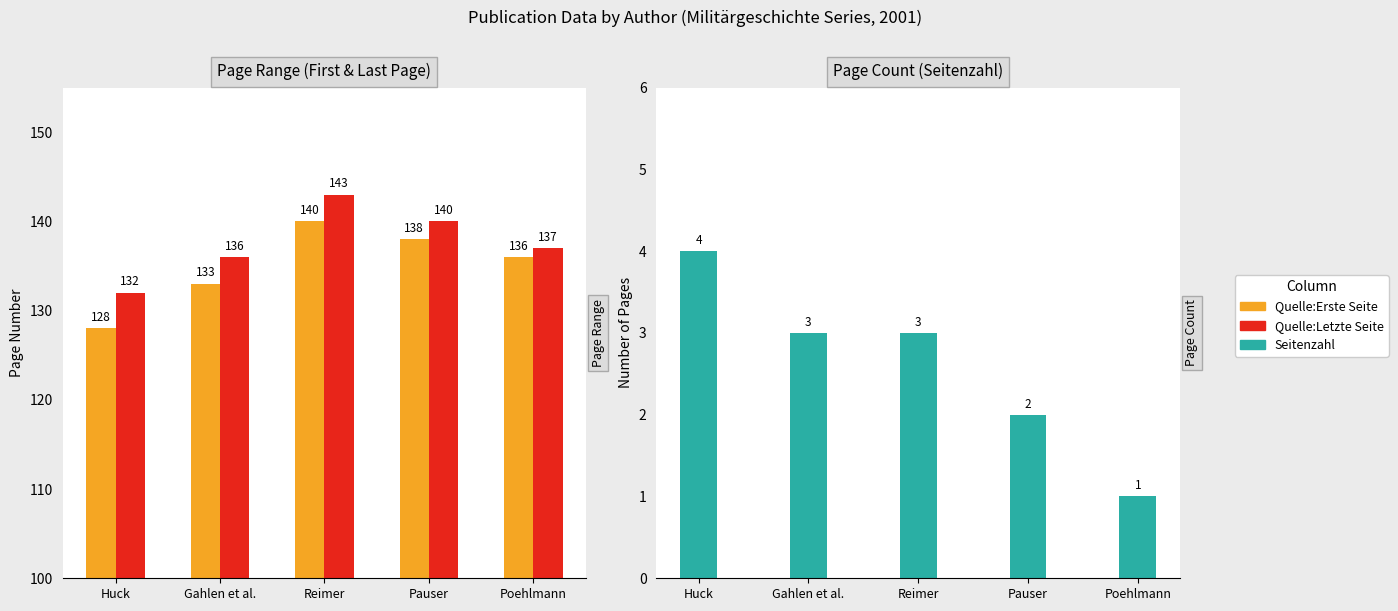

What is the average value of the Quelle:Erste Seite series?

135